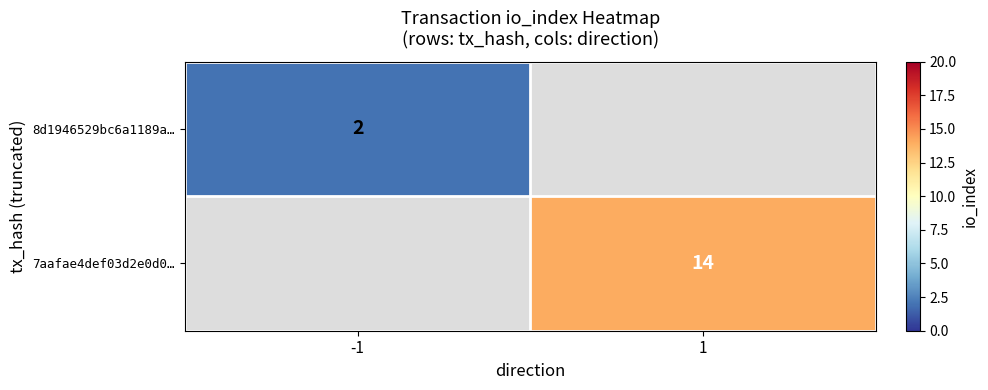

True or false: 7aafae4def03d2e0d0… has a value of 22 at 1.

False